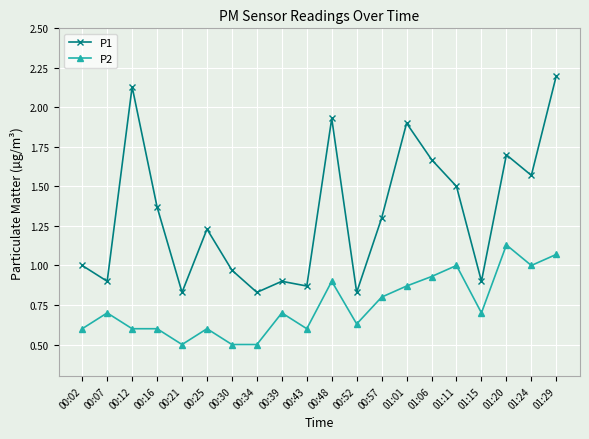

List the series in order of their peak value, lowest first.

P2, P1